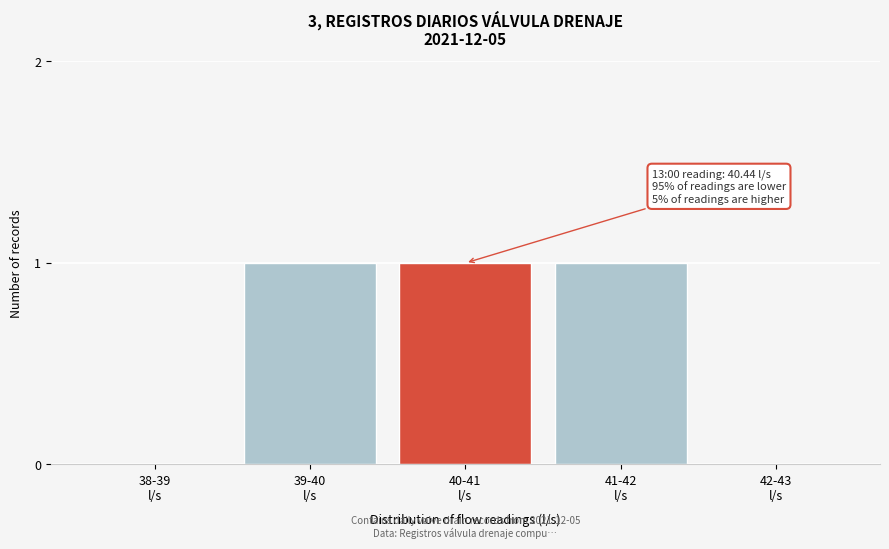

What is the sum of all values?

3